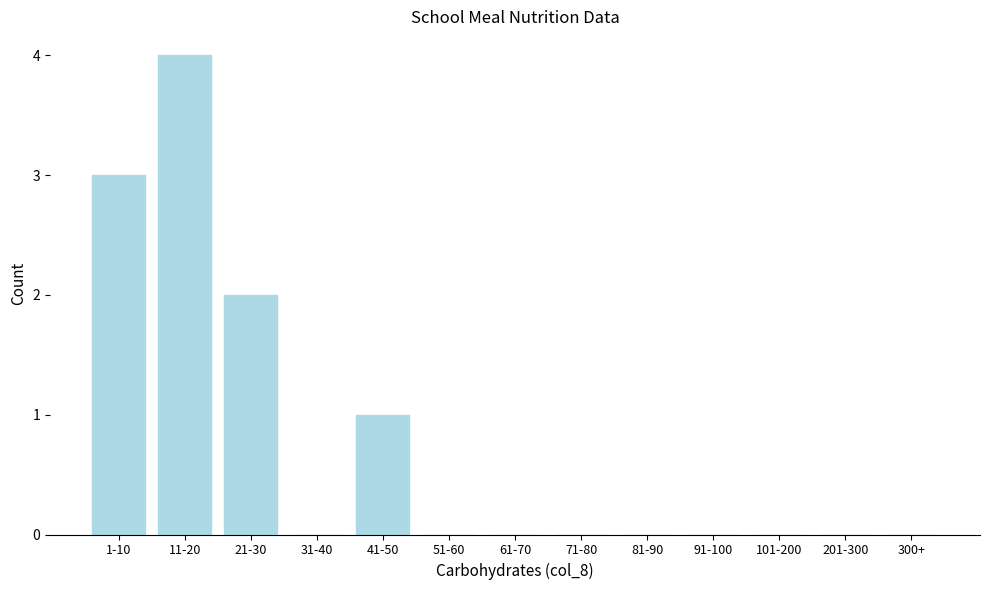

Reading left to right, transcribe all the data shown in this chart.

1-10=3	11-20=4	21-30=2	31-40=0	41-50=1	51-60=0	61-70=0	71-80=0	81-90=0	91-100=0	101-200=0	201-300=0	300+=0